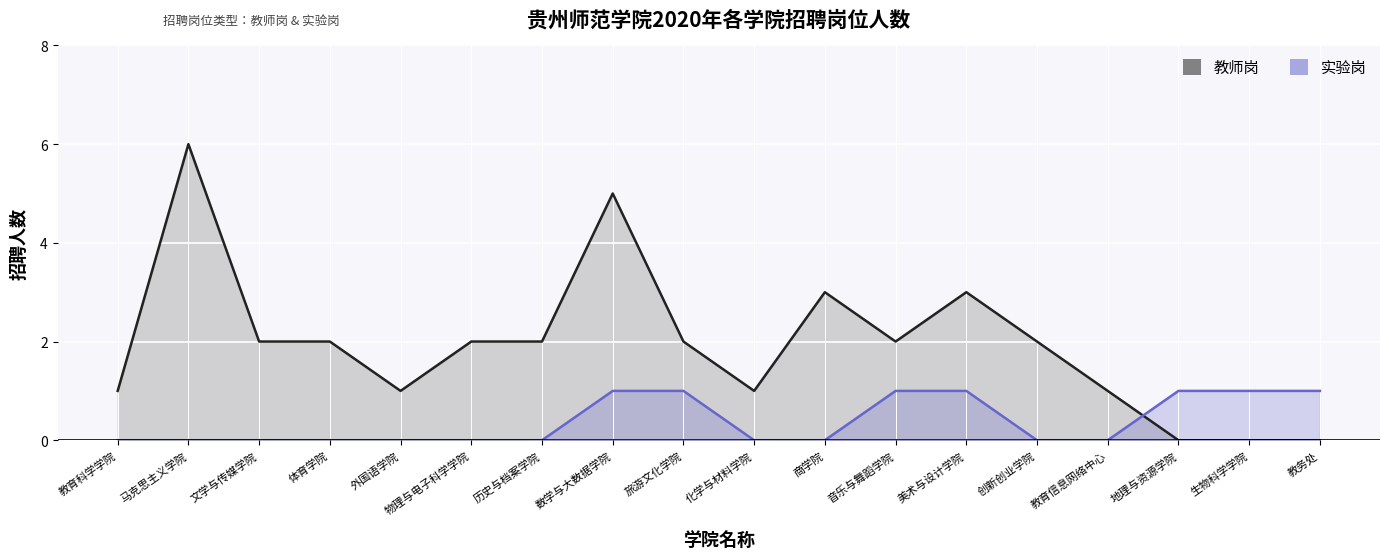

Is it true that 实验岗 equals 1 at 旅游文化学院?

True